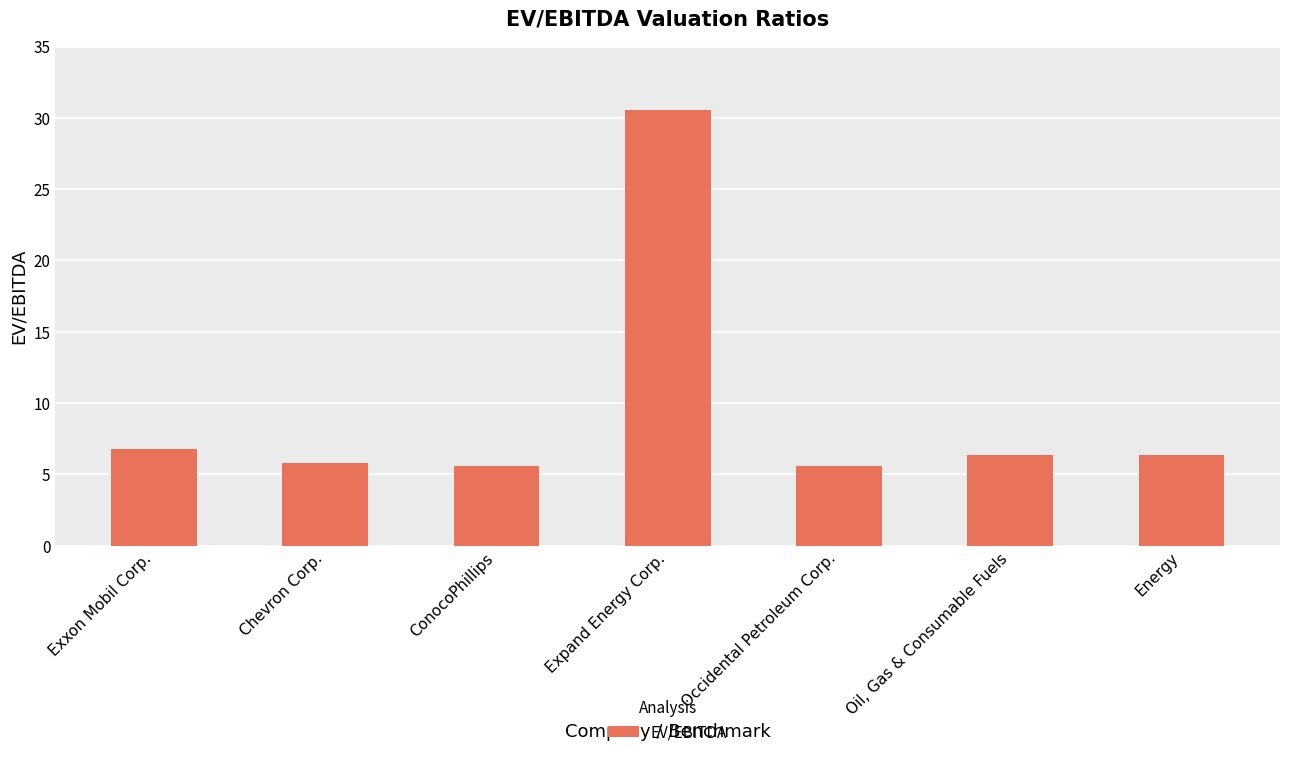

What is the value of the 6th bar from the left?

6.4